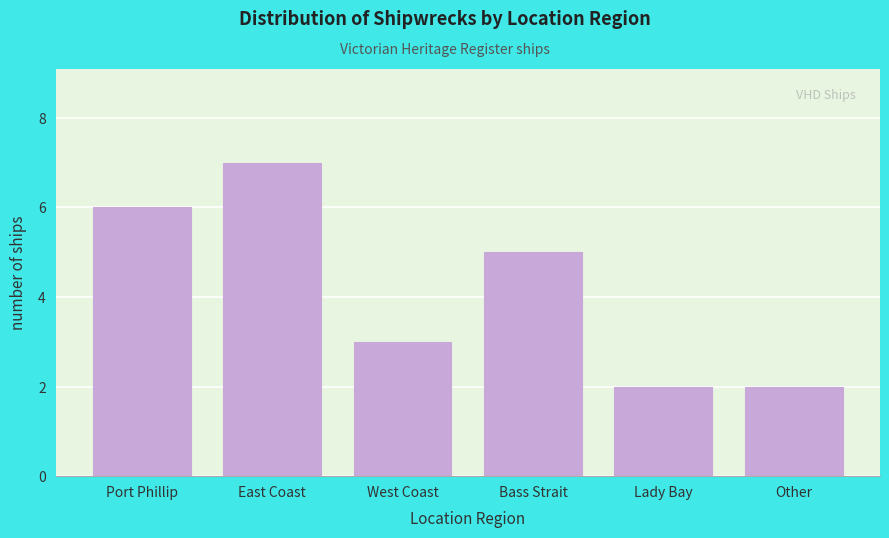

Reading left to right, extract all data points from this chart.

6	7	3	5	2	2